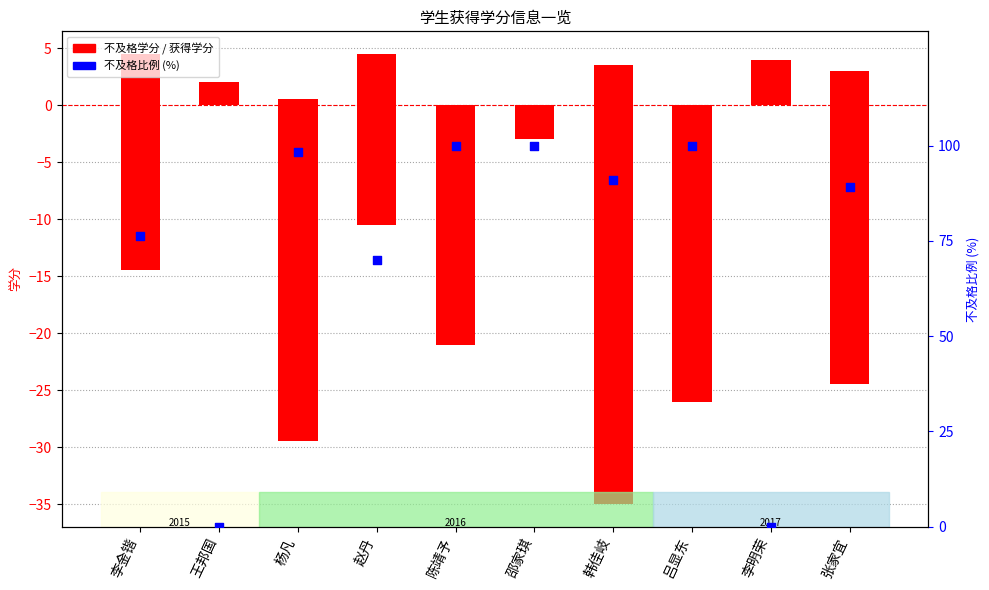

At which category is the sum across all series the highest?

邵家琪